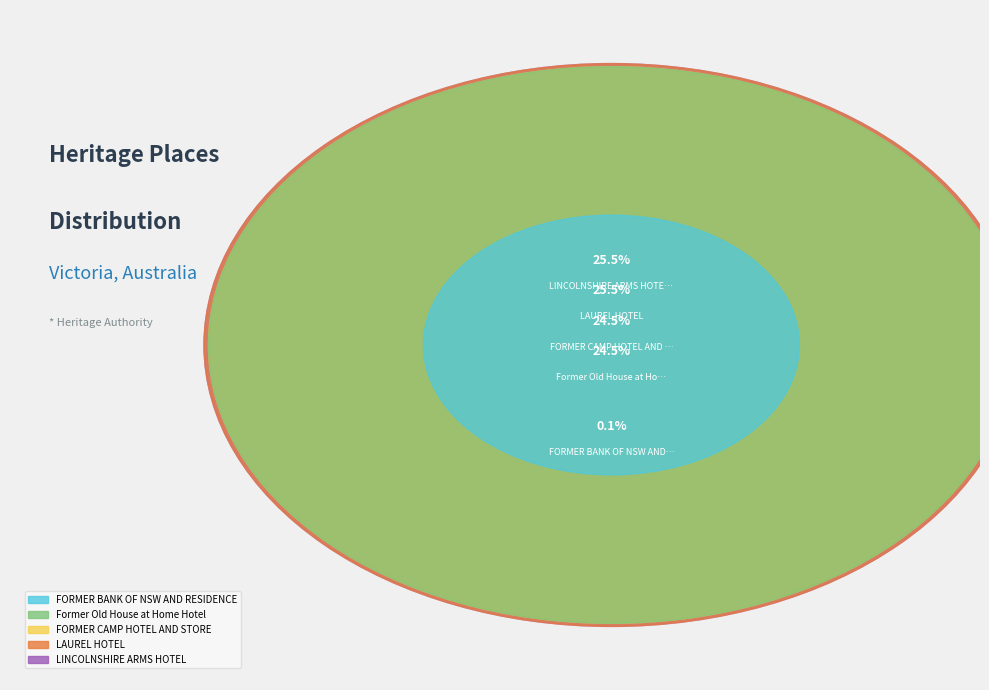

Is it true that LINCOLNSHIRE
ARMS HOTEL is 37% of the pie?

False